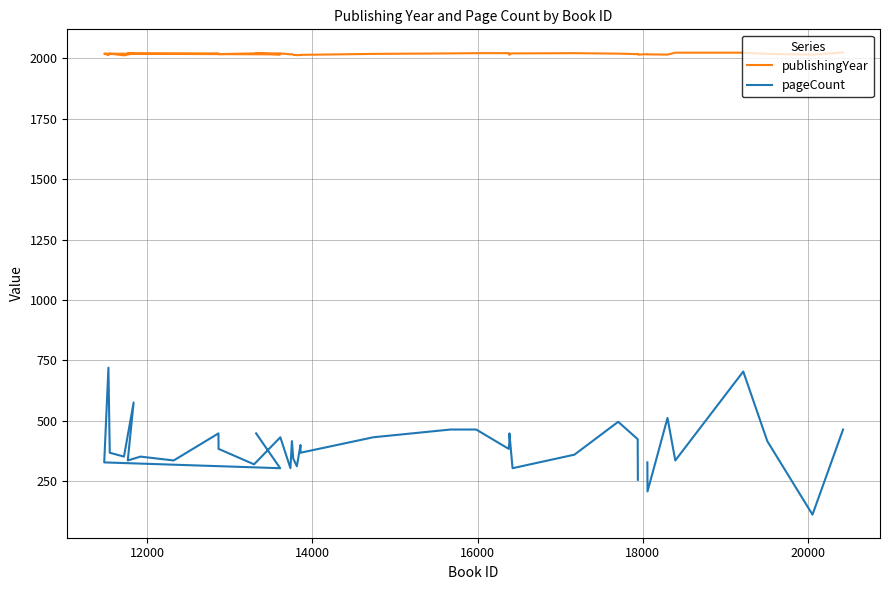

Which series has the largest range (max minus min)?

pageCount